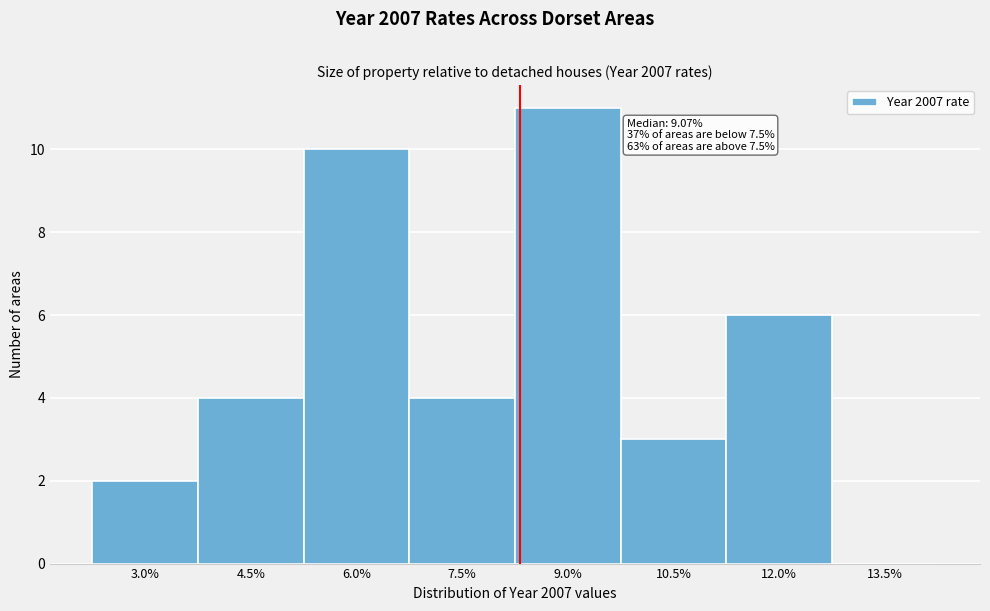

Reading left to right, list all the values displayed in this chart.

3.0%=2	4.5%=4	6.0%=10	7.5%=4	9.0%=11	10.5%=3	12.0%=6	13.5%=0